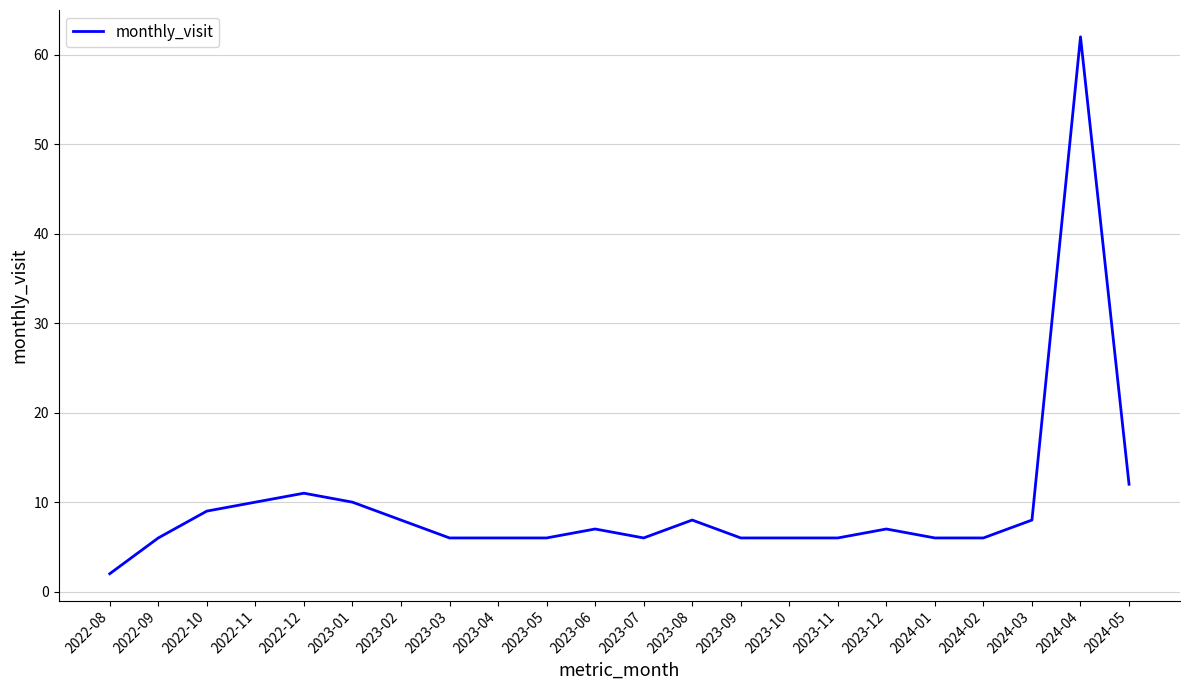

What is the maximum value shown in the chart?

62